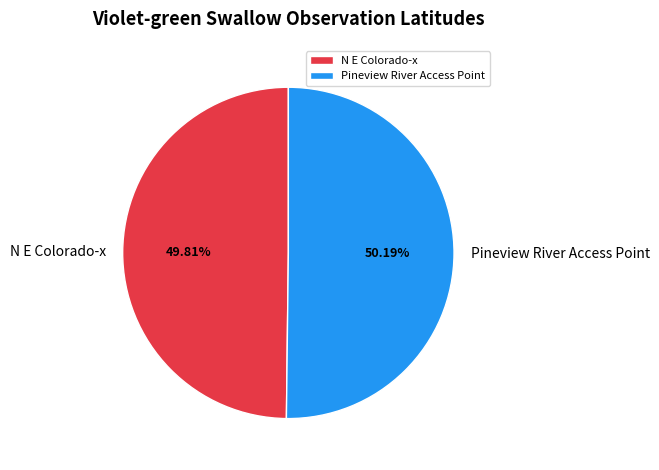

How many segments does this pie chart have?

2